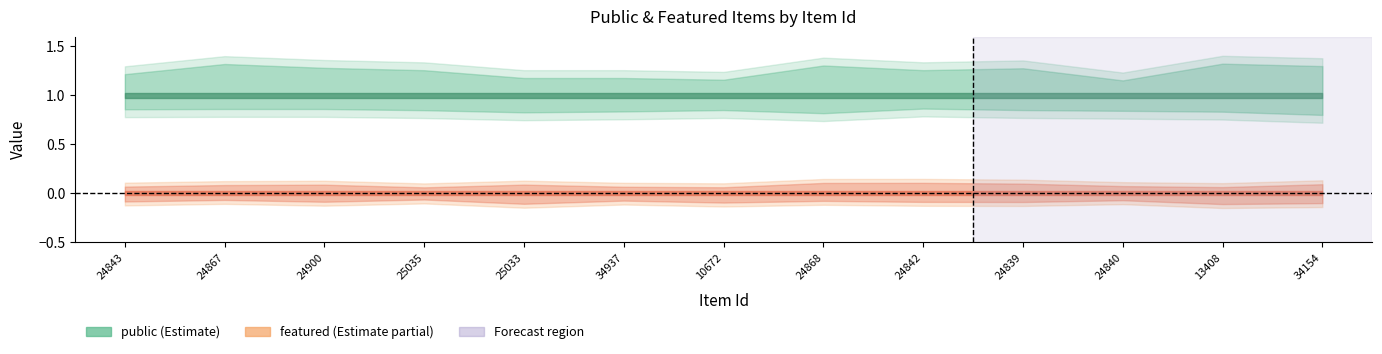

What is the label of the 5th point from the left?

25033